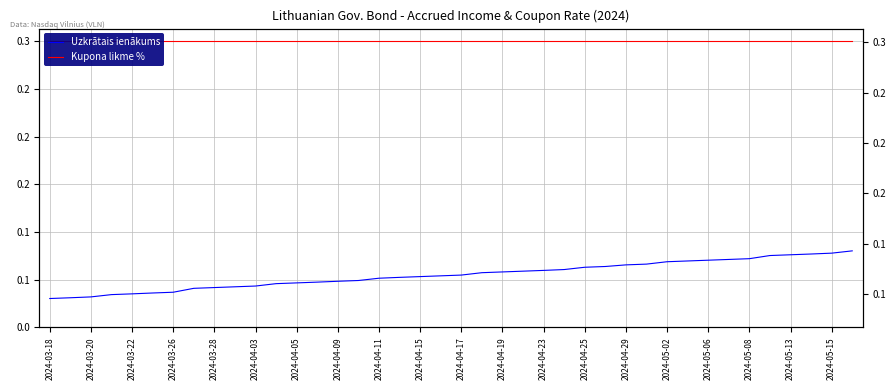

True or false: Kupona likme % has a value of 0.2 at 2024-04-25.

False